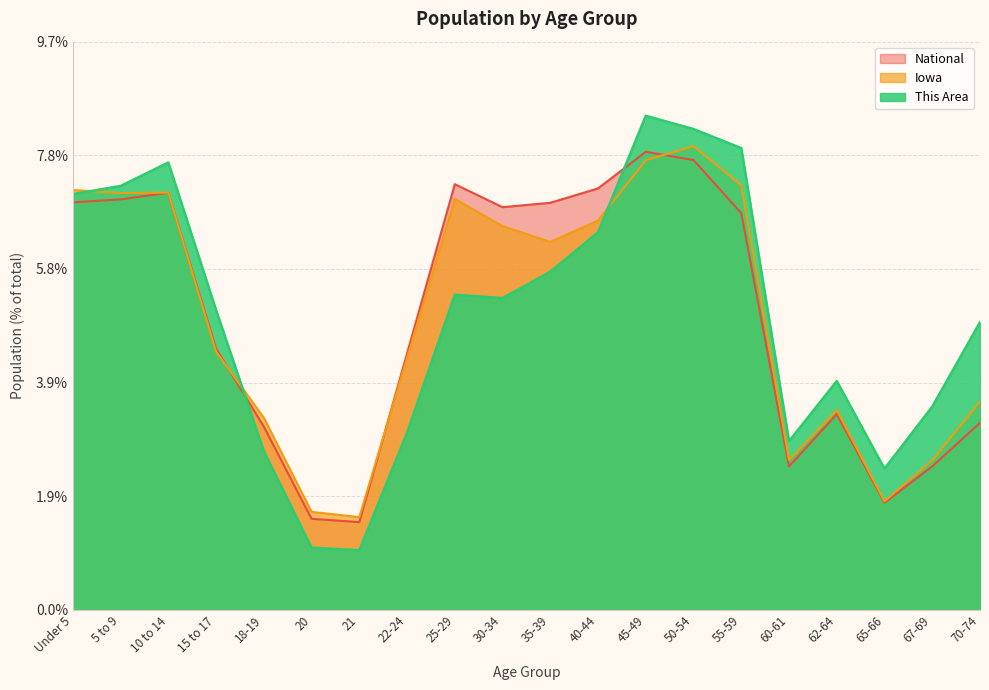

At which category is the sum across all series the highest?

45-49